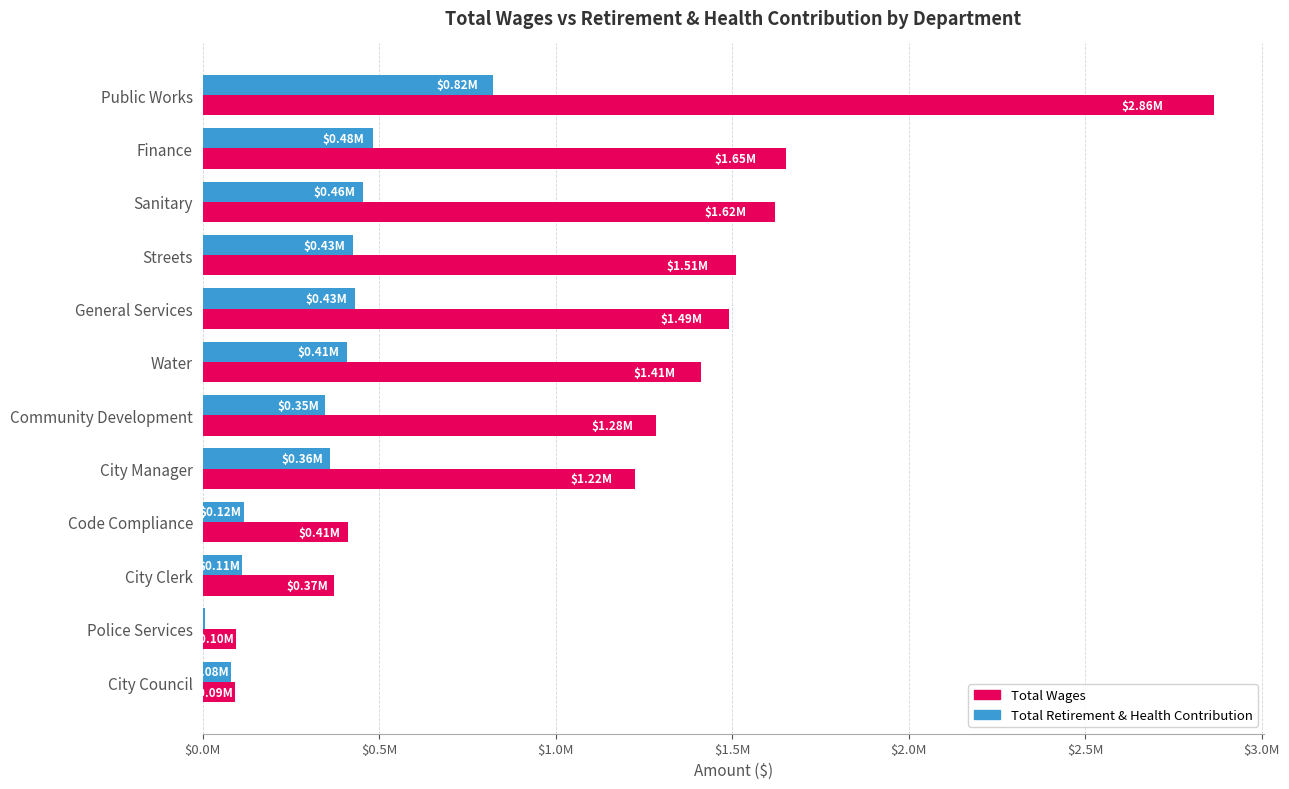

What are all the series names shown in the legend?

Total Wages, Total Retirement & Health Contribution